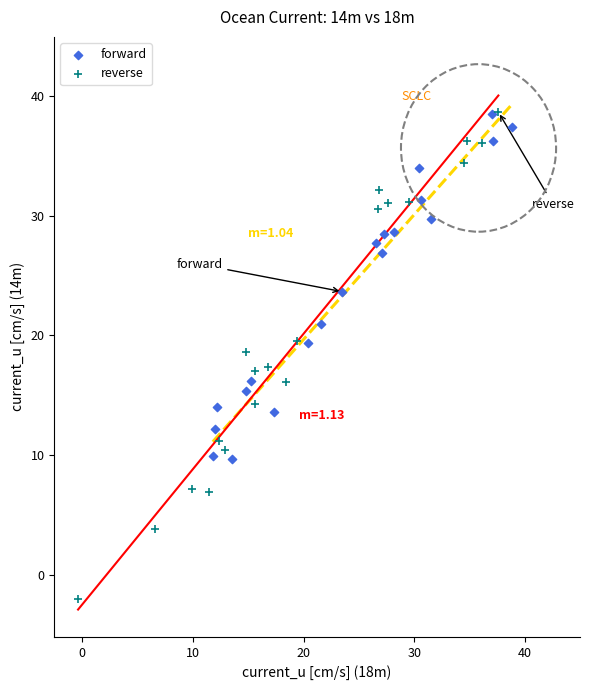

Which series contains the lowest Y value?

reverse